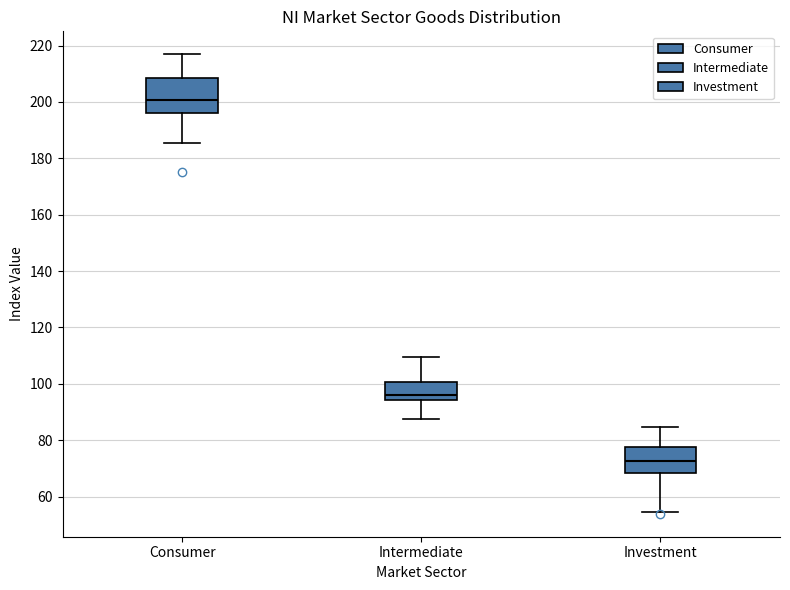

Reading left to right, read every box against the y-axis: the position of its median line, the range the box covers, and the ends of its whiskers. The values are not printed on the chart, so give them approximately, as read against the axis.

Consumer: median 200, box 196 to 208, whiskers 186 to 216
Intermediate: median 96, box 94 to 100, whiskers 88 to 110
Investment: median 72, box 68 to 78, whiskers 54 to 84